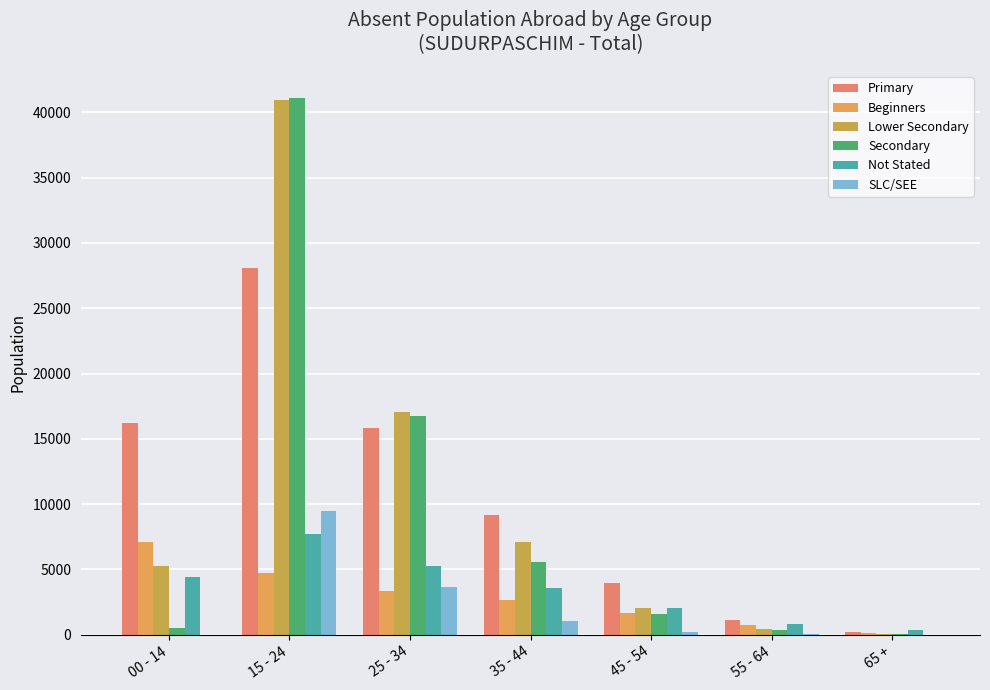

Read the SLC/SEE value at 15 - 24.

9512